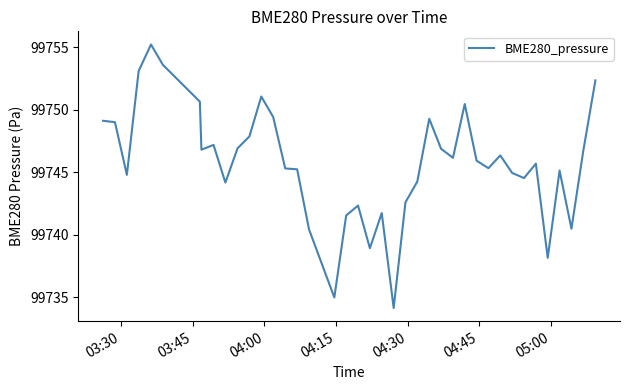

What is the difference between the maximum and minimum values?

21.1